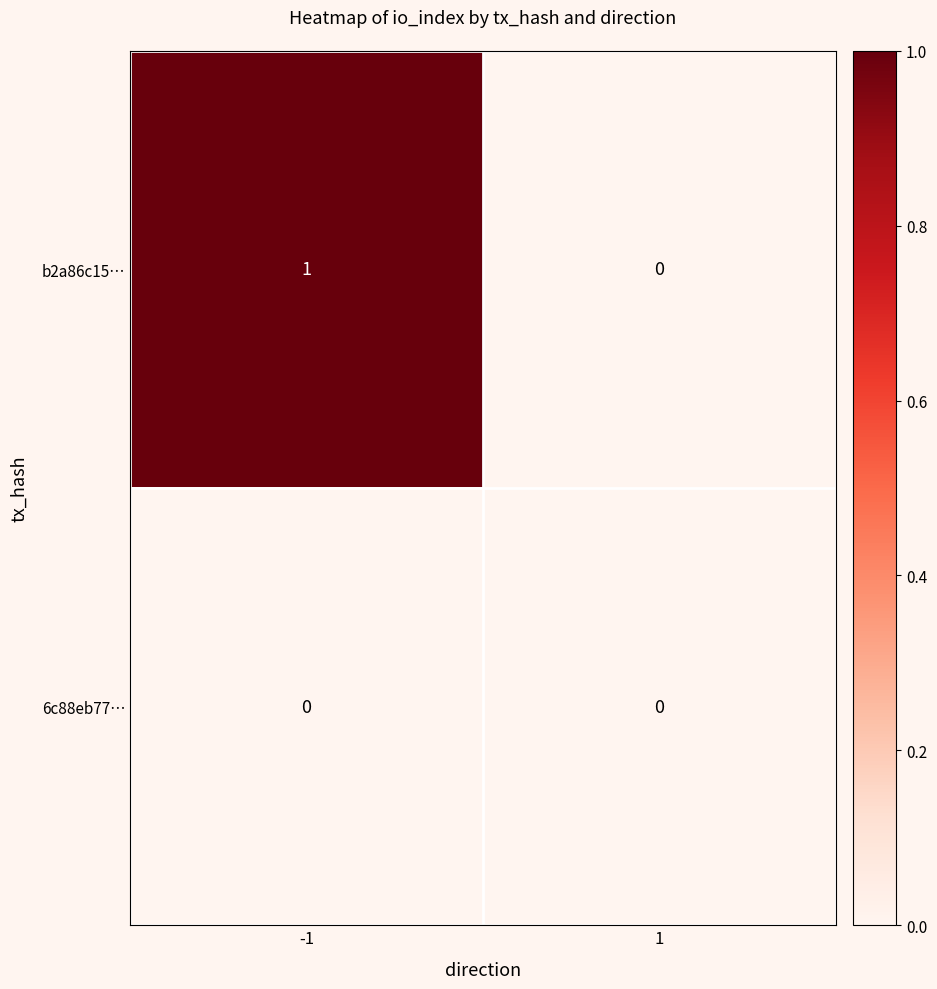

Is the value of b2a86c15… at -1 greater than the value of 6c88eb77… at -1?

Yes